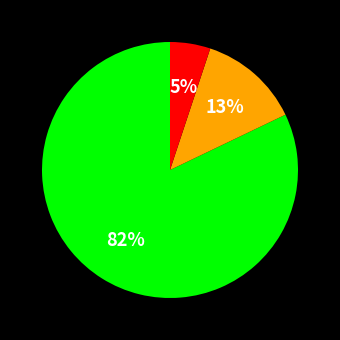

Is there any slice that represents more than half of the pie?

Yes